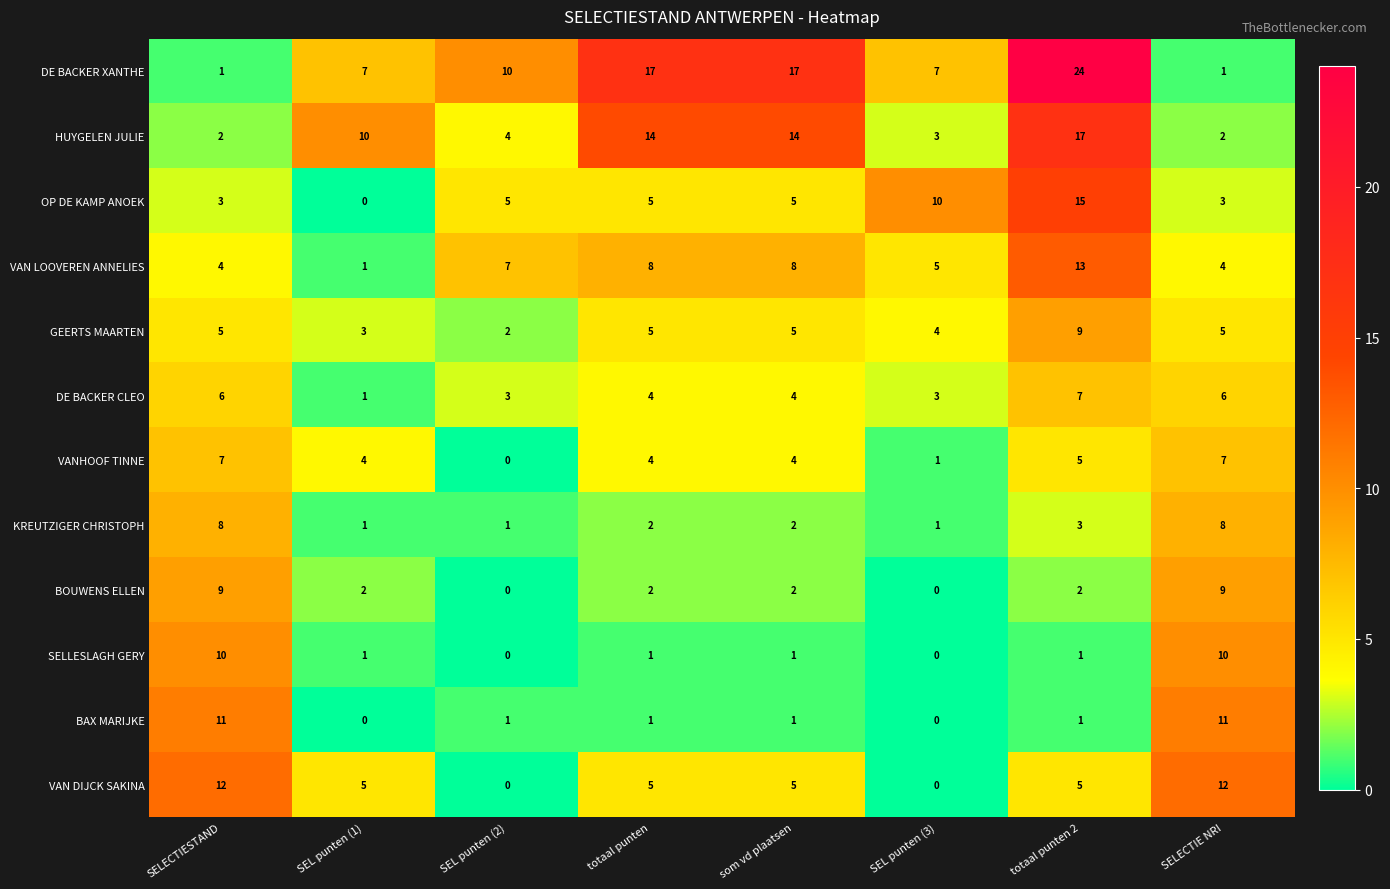

How many categories are shown in the chart?

8